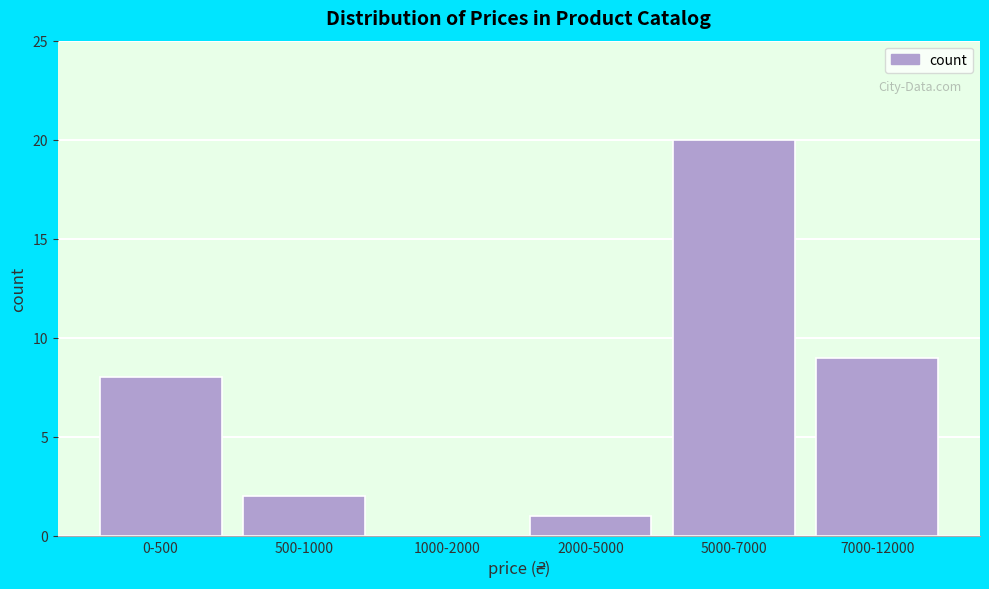

Reading left to right, list all the values displayed in this chart.

0-500=8	500-1000=2	1000-2000=0	2000-5000=1	5000-7000=20	7000-12000=9